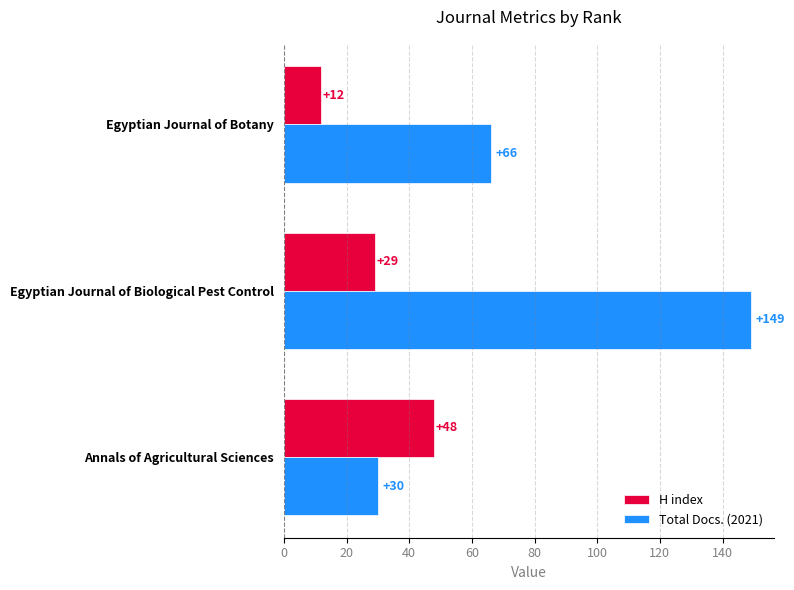

Rank the series by their maximum value, from lowest to highest.

H index, Total Docs. (2021)